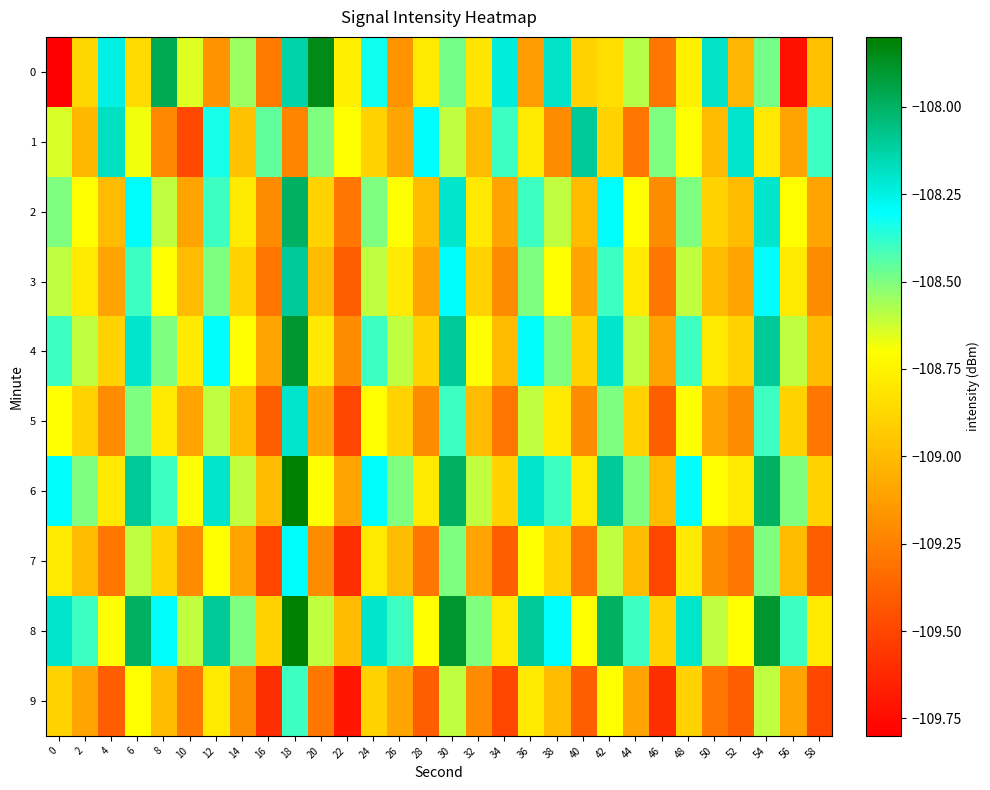

Which series has the largest total across all categories?

8